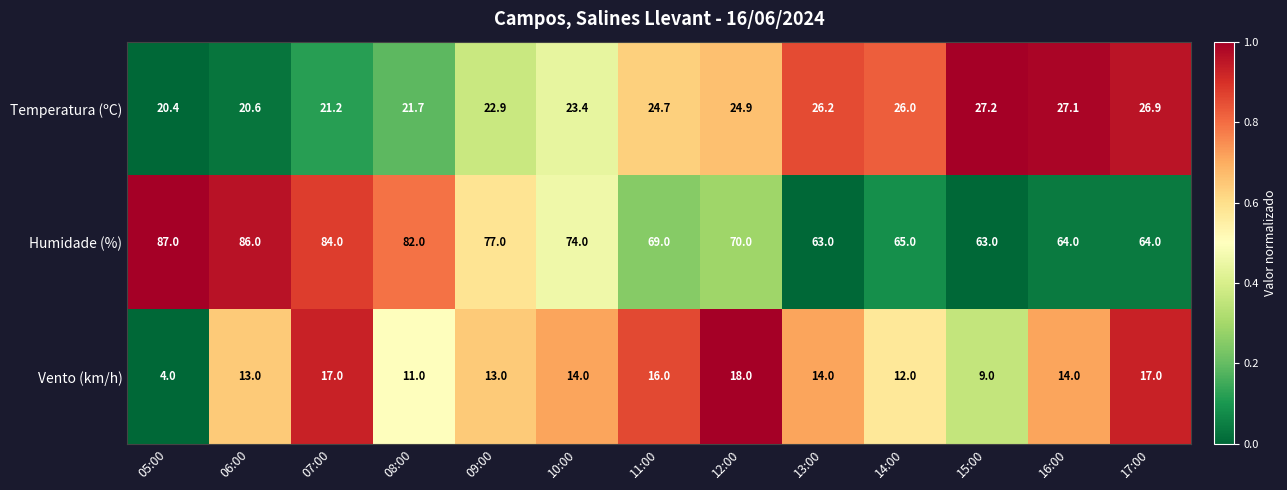

How many data points does each series have?

13